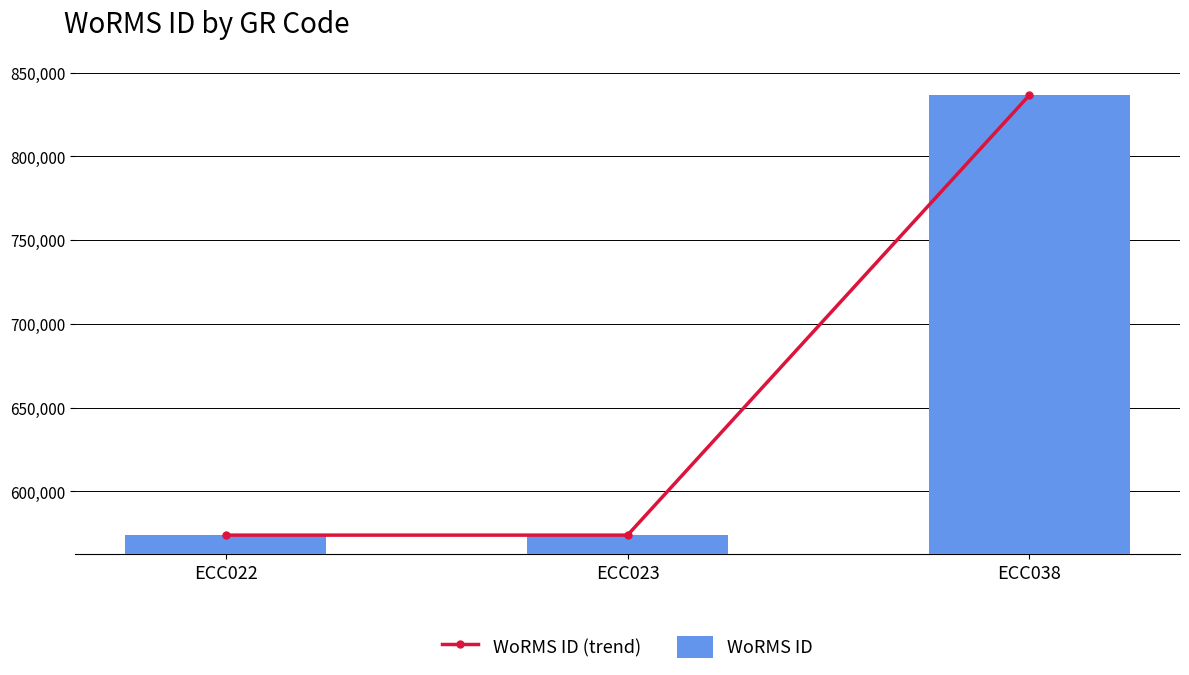

Is it true that WoRMS ID equals 191165 at ECC023?

False